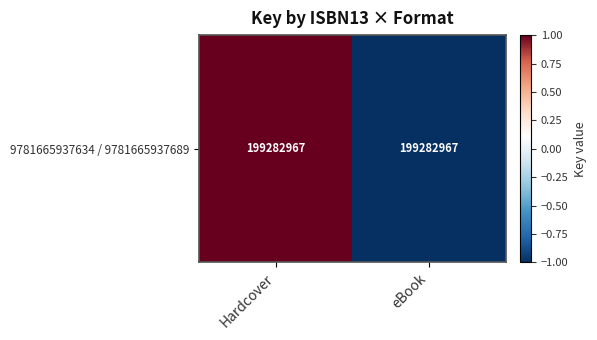

Rank the categories by value from highest to lowest.

Hardcover, eBook